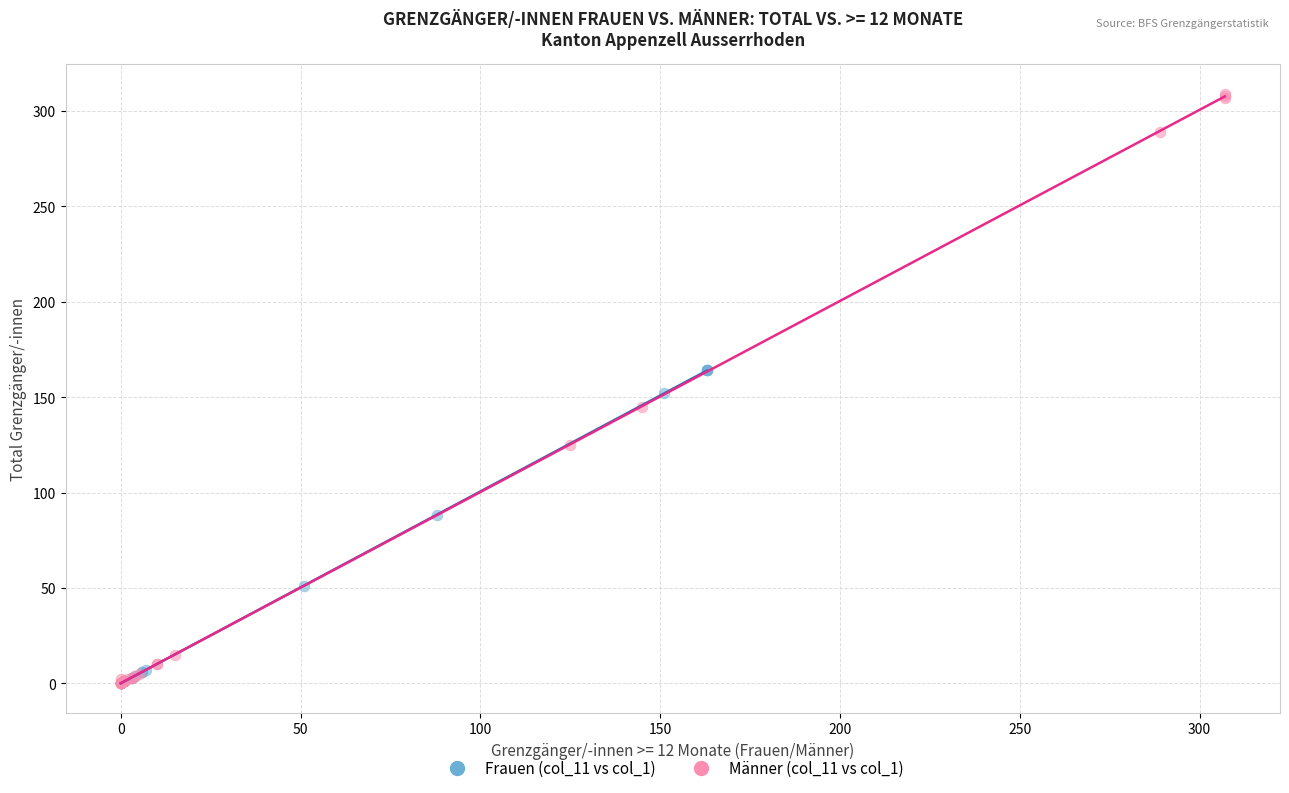

Which series contains the highest Y value?

Männer (col_11 vs col_1)